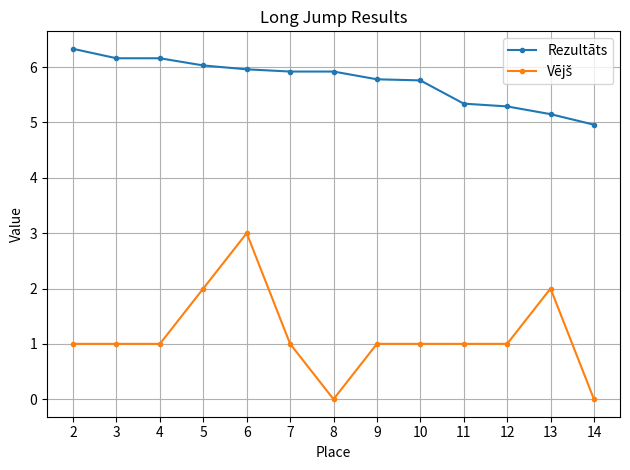

What is the greatest value displayed?

6.3